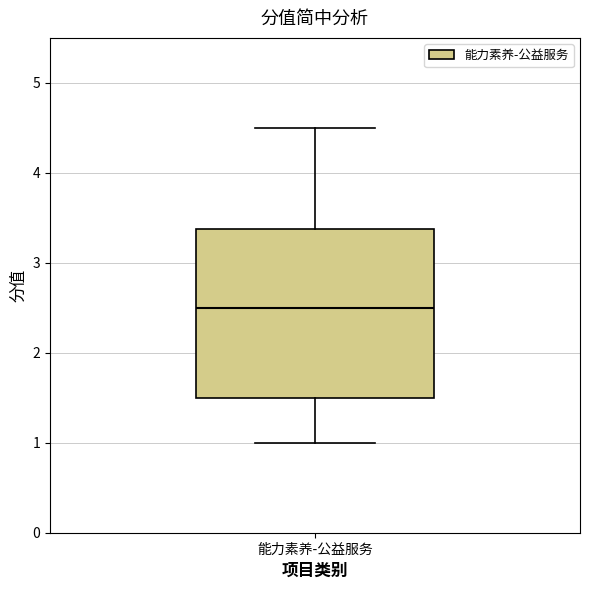

Transcribe this box plot: give where the median line is, the range the box spans, and where the two whiskers end, as read against the y-axis. The values are not printed on the chart, so give them approximately, as read against the axis.

median 2.5, box 1.5 to 3.4, whiskers 1.0 to 4.5